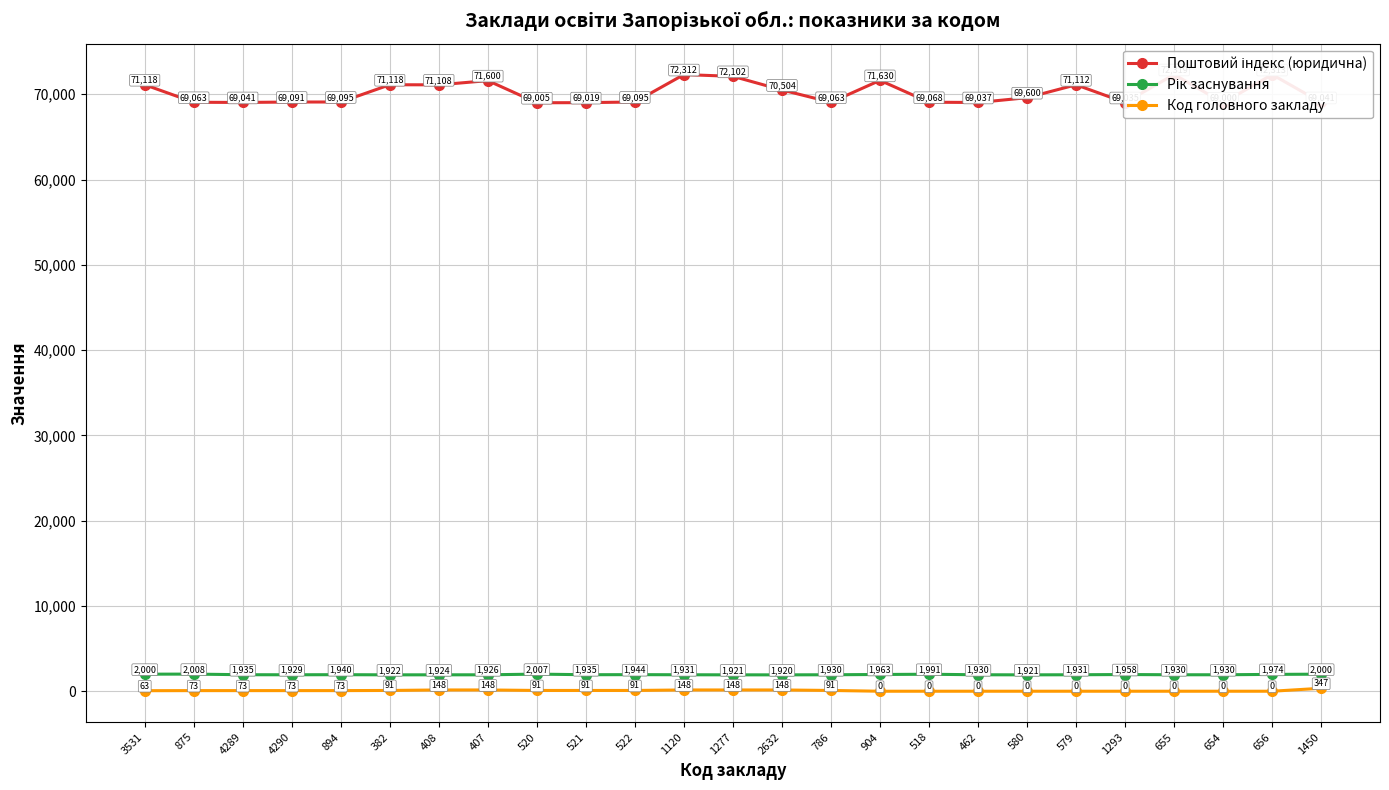

Which has a higher value, 2632 or 904?

904